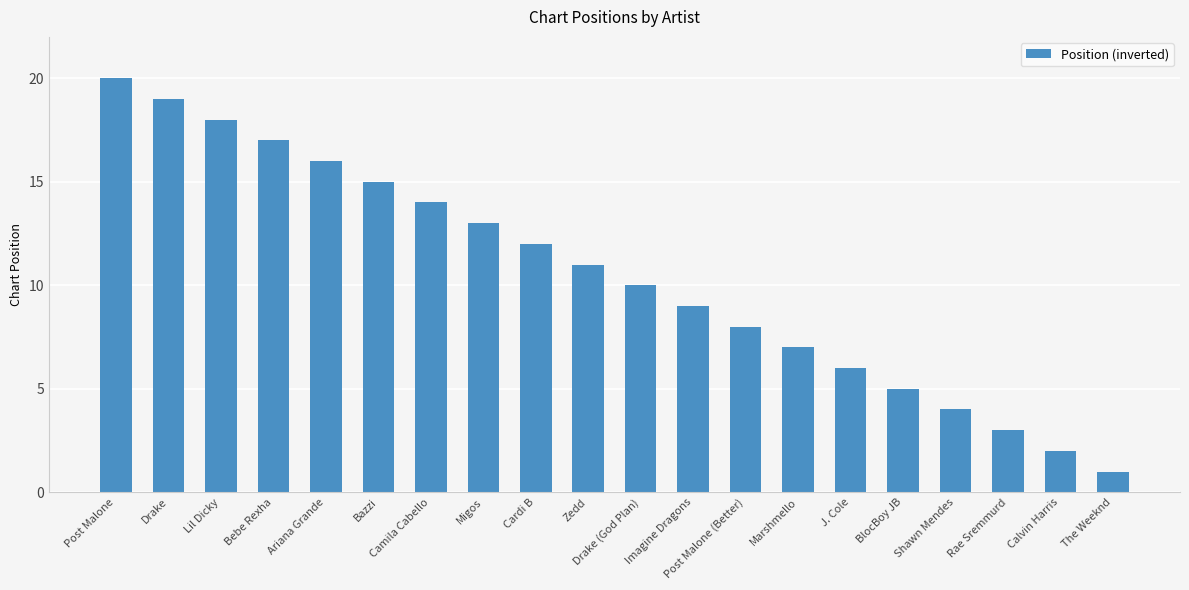

The chart shows a value of 22 at Migos. True or false?

False